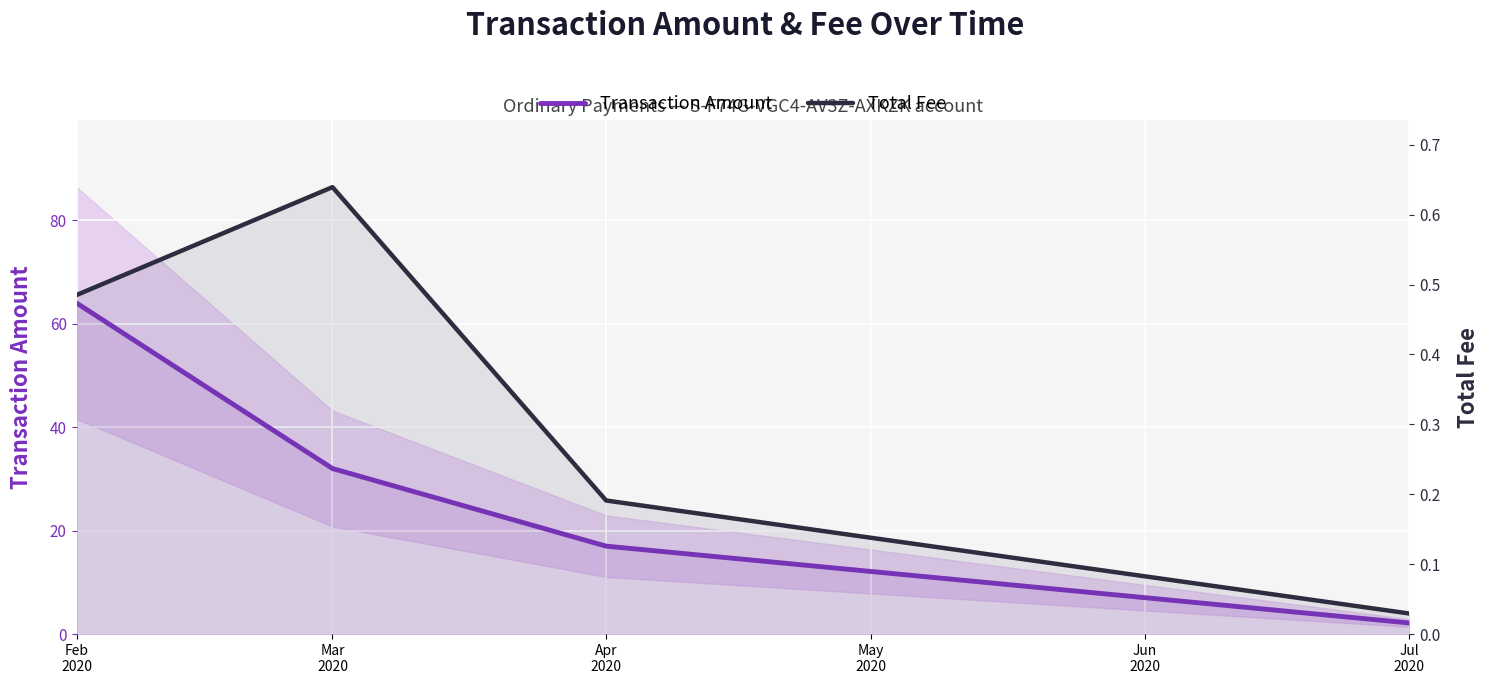

Is it true that Total Fee equals 0.2 at Apr
2020?

True